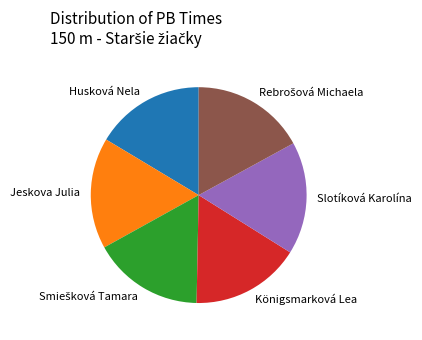

How many slices are in this pie chart?

6